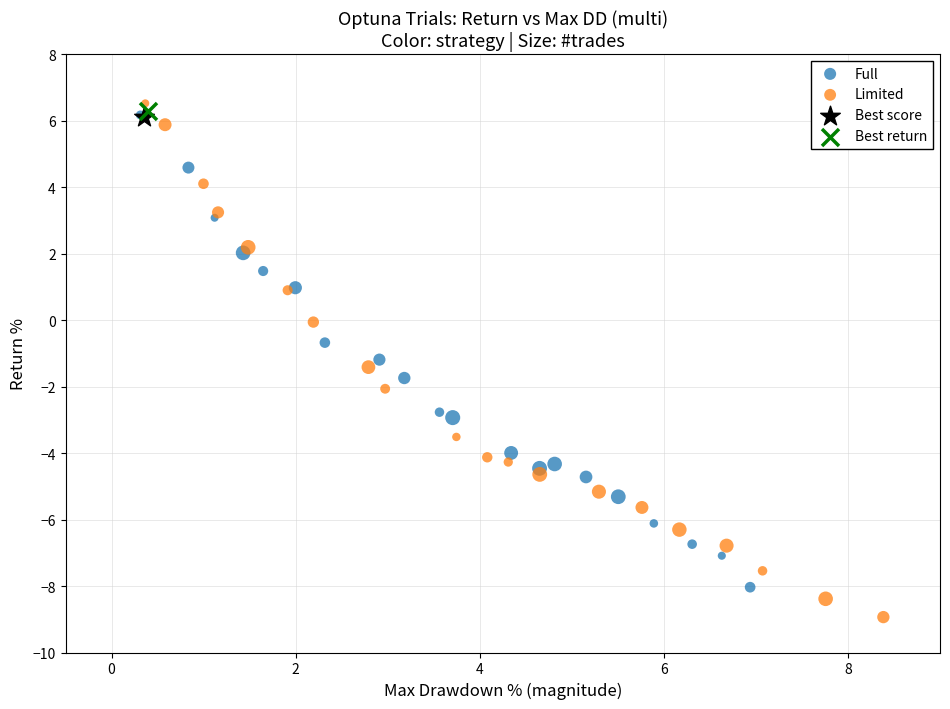

What are all the series names shown in the legend?

Full, Limited, Best score, Best return